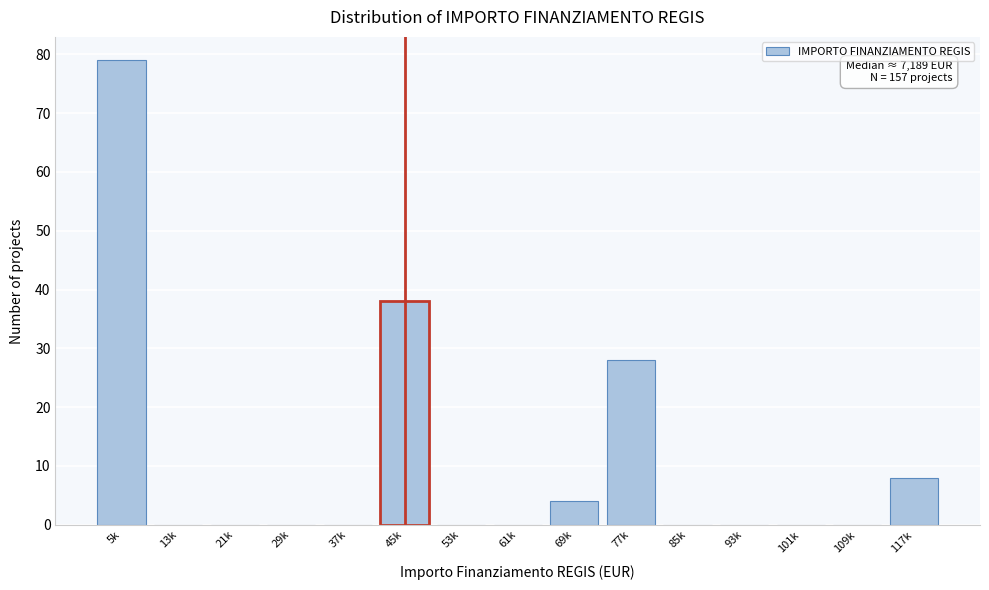

Reading left to right, list all the values displayed in this chart.

5k=79	13k=0	21k=0	29k=0	37k=0	45k=38	53k=0	61k=0	69k=4	77k=28	85k=0	93k=0	101k=0	109k=0	117k=8